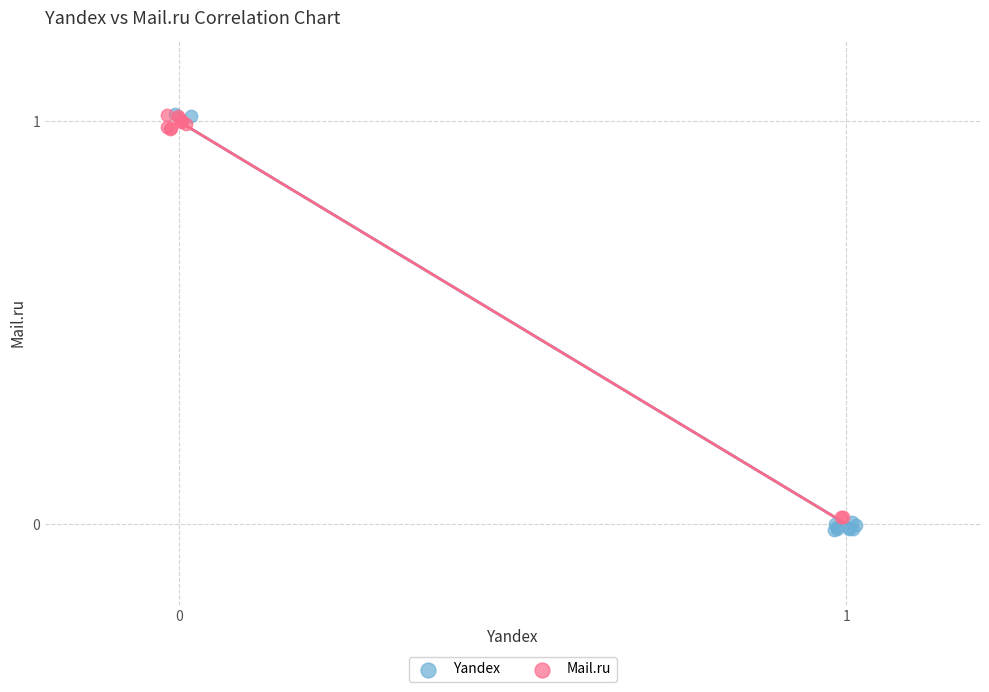

What are all the series names shown in the legend?

Yandex, Mail.ru